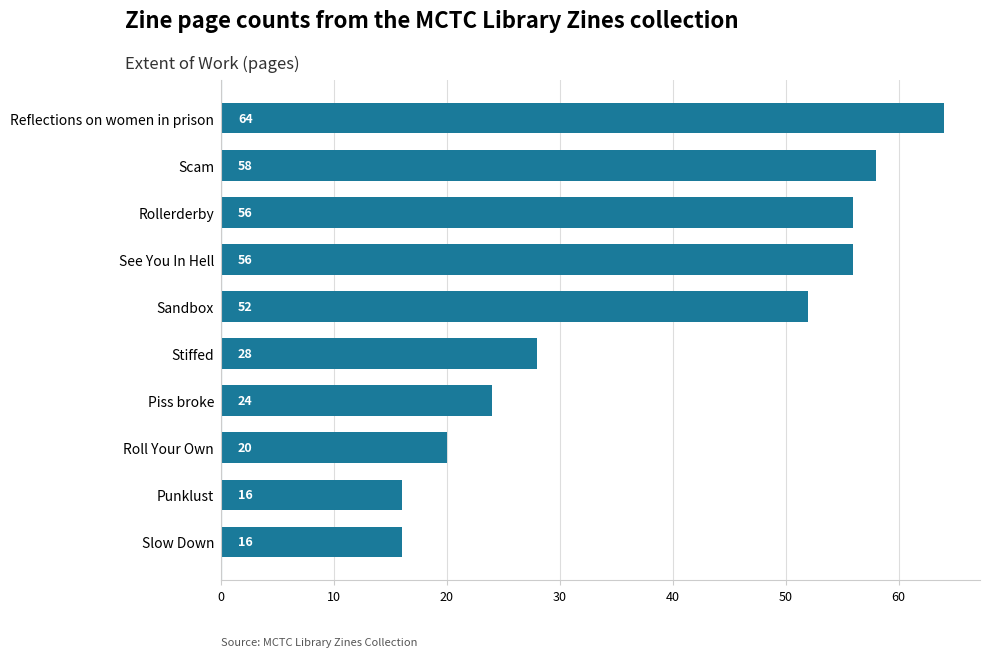

The chart shows a value of 58 at Scam. True or false?

True